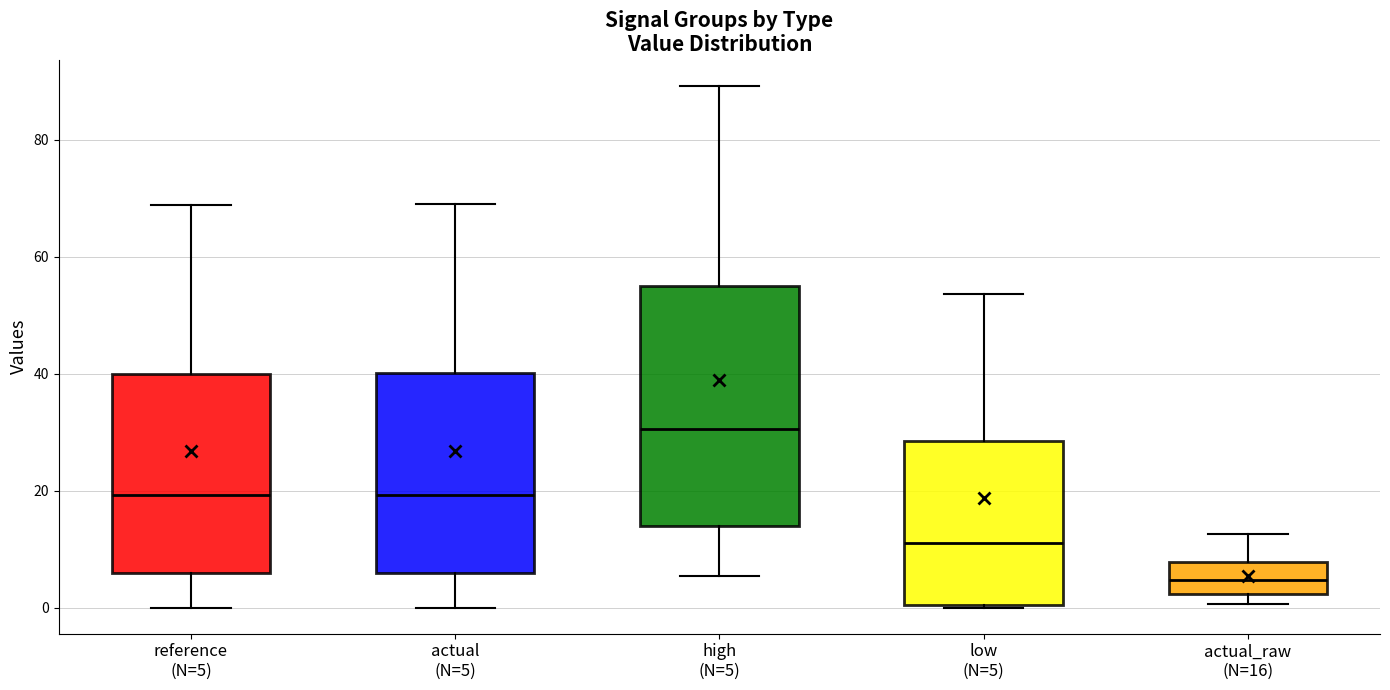

Reading left to right, transcribe this box plot: for each box, give where its median line is, the range the box spans, and where its two whiskers end, as read against the y-axis. The values are not printed on the chart, so give them approximately, as read against the axis.

reference (N=5): median 20, box 6 to 40, whiskers 0 to 68
actual (N=5): median 20, box 6 to 40, whiskers 0 to 68
high (N=5): median 30, box 14 to 56, whiskers 6 to 90
low (N=5): median 12, box 0 to 28, whiskers 0 to 54
actual_raw (N=16): median 4, box 2 to 8, whiskers 0 to 12